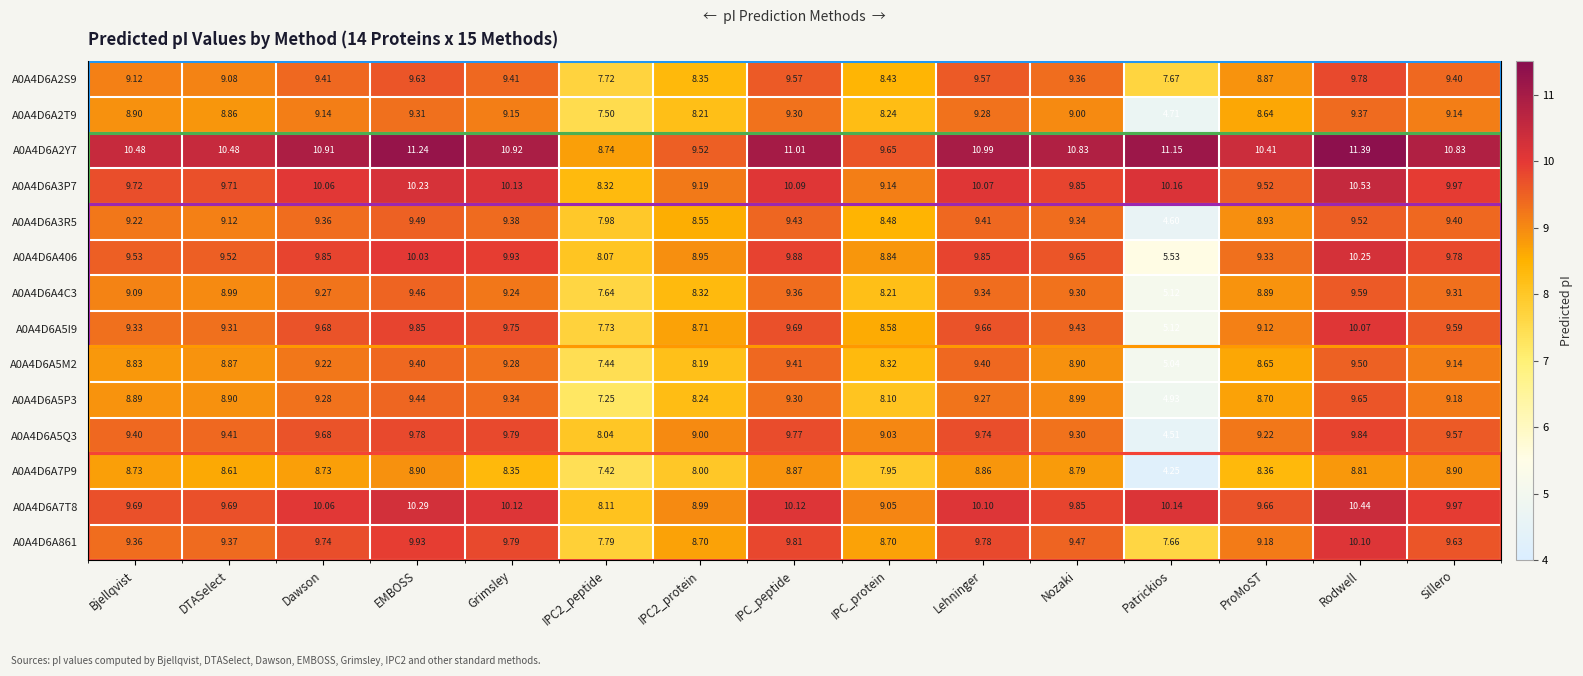

The A0A4D6A4C3 series shows 7.6 at IPC2_peptide. True or false?

True